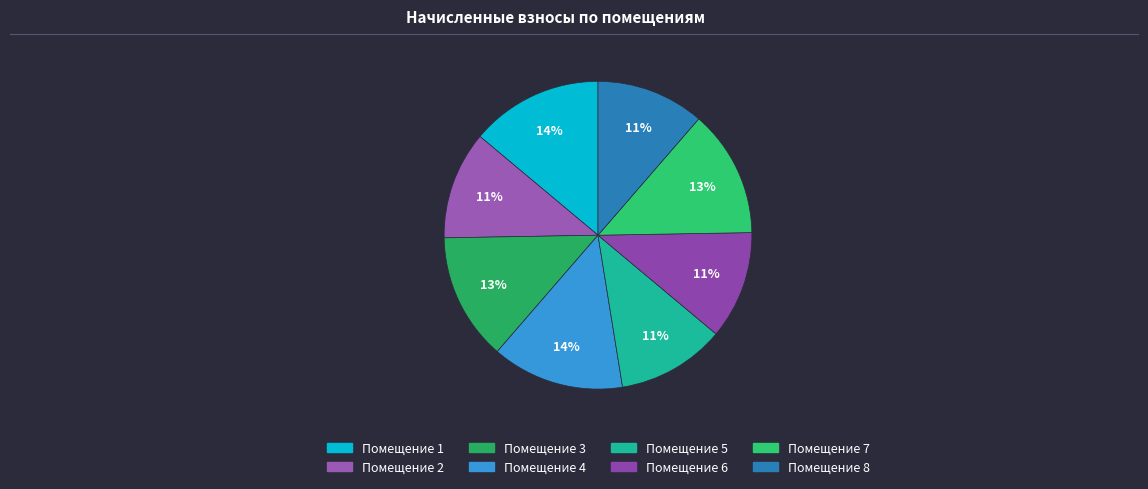

What is the smallest slice in the pie chart?

2